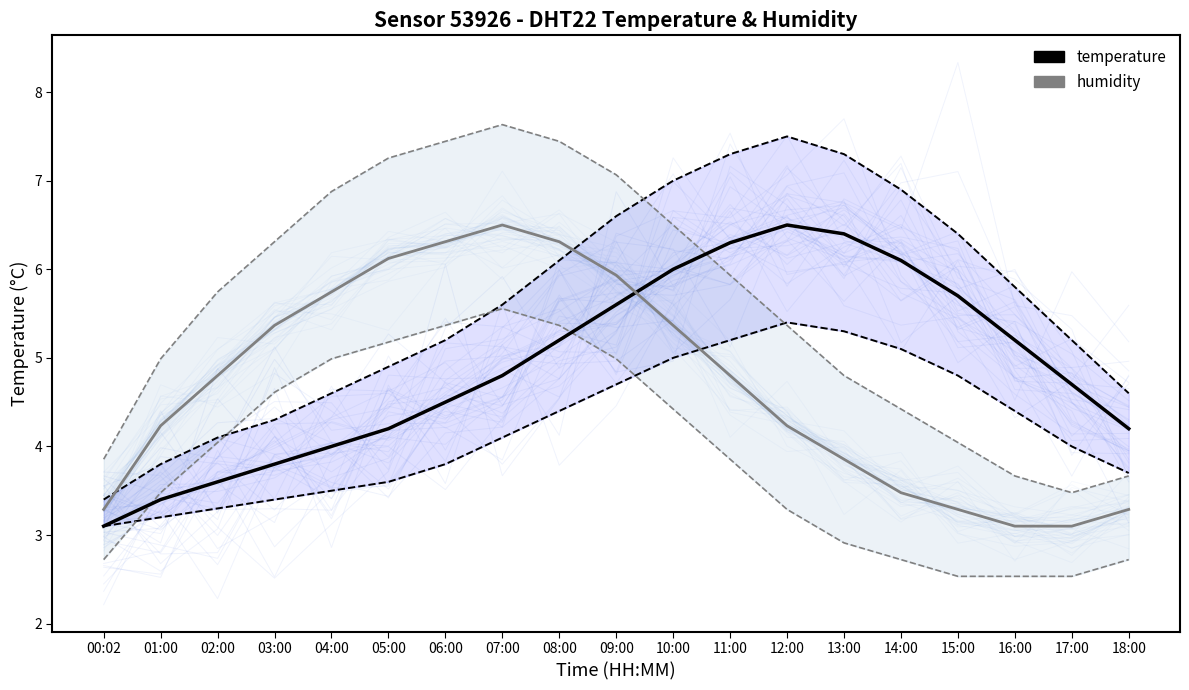

Reading right to left, what are all the values shown in this chart?

temperature: 18:00=4.2	17:00=4.7	16:00=5.2	15:00=5.7	14:00=6.1	13:00=6.4	12:00=6.5	11:00=6.3	10:00=6.0	09:00=5.6	08:00=5.2	07:00=4.8	06:00=4.5	05:00=4.2	04:00=4.0	03:00=3.8	02:00=3.6	01:00=3.4	00:02=3.1
humidity: 18:00=3.3	17:00=3.1	16:00=3.1	15:00=3.3	14:00=3.5	13:00=3.9	12:00=4.2	11:00=4.8	10:00=5.4	09:00=5.9	08:00=6.3	07:00=6.5	06:00=6.3	05:00=6.1	04:00=5.7	03:00=5.4	02:00=4.8	01:00=4.2	00:02=3.3